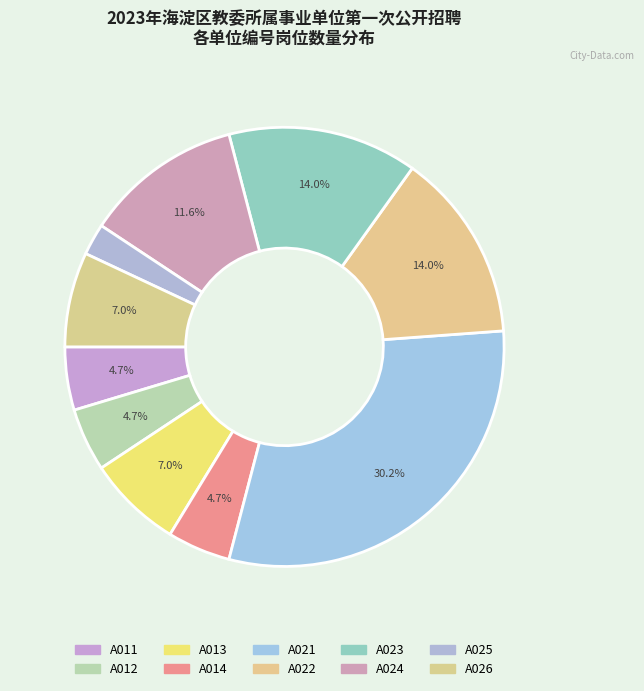

Rank the categories by value from highest to lowest.

A021, A022, A023, A024, A013, A026, A011, A012, A014, A025